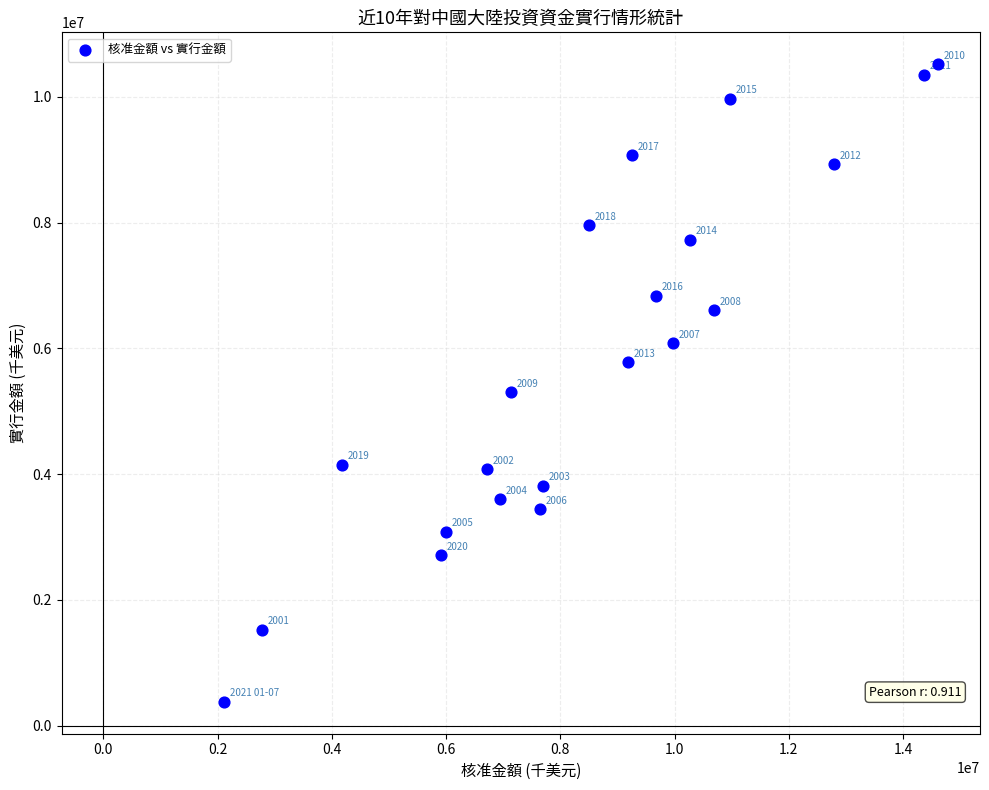

What Y value in the scatter plot is closest to 5448596?

5300606.0